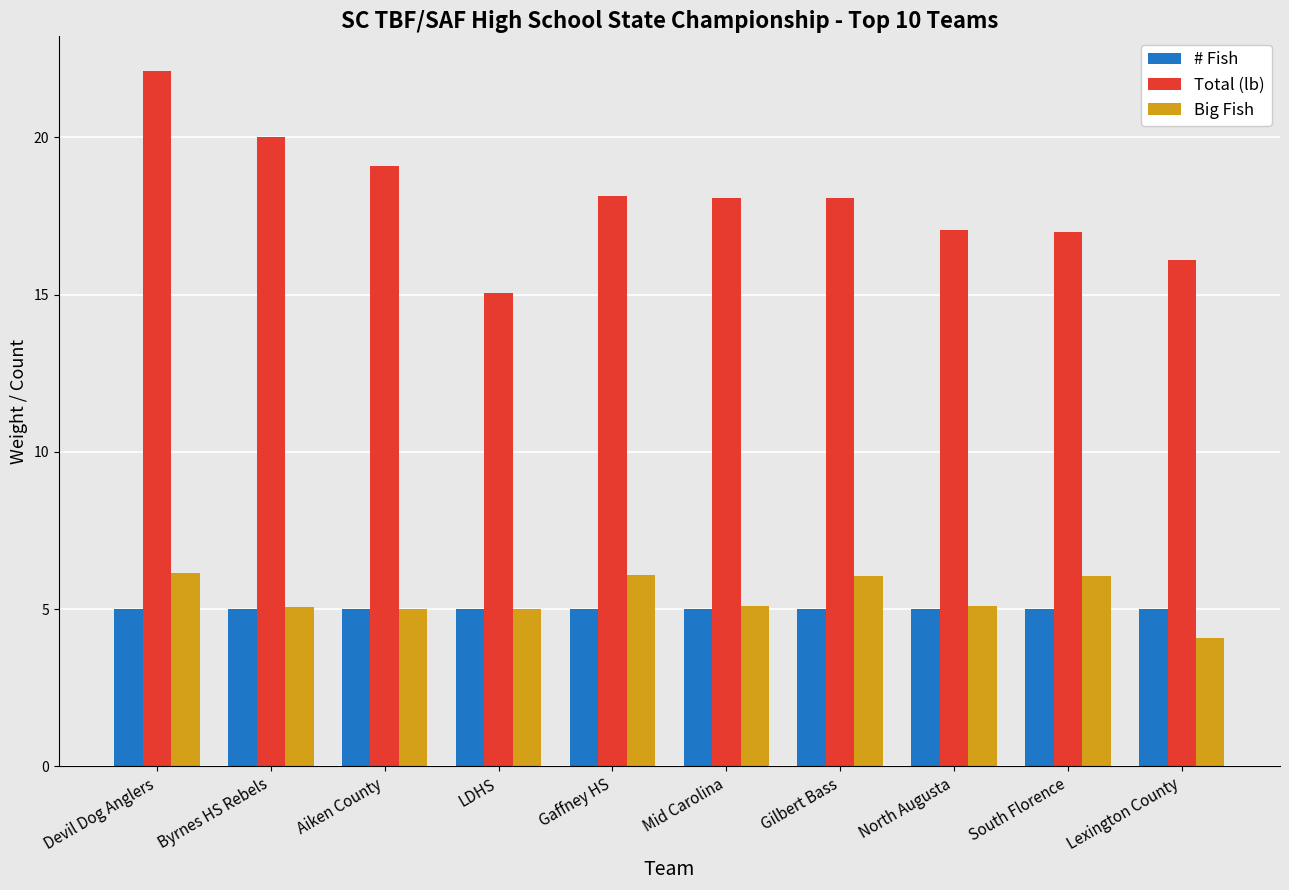

What is the approximate value of # Fish at North Augusta?

5.0